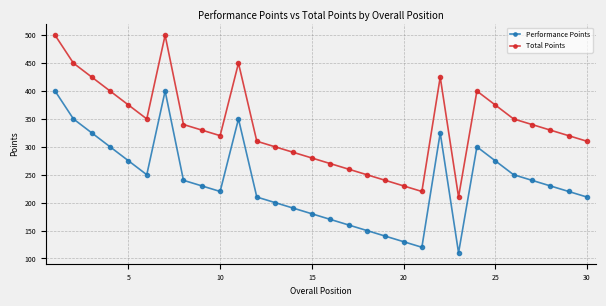

True or false: Total Points has more than 2 interior local peaks.

True